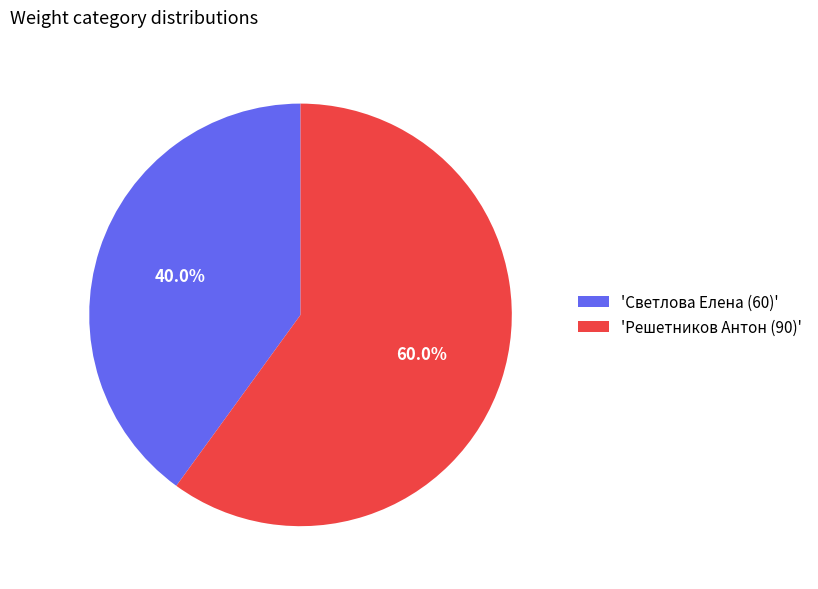

What is the ratio of the value at 'Решетников Антон (90)' to the value at 'Светлова Елена (60)'?

1.5